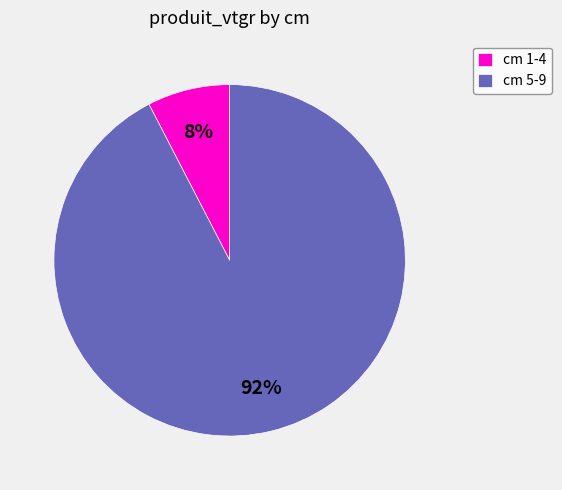

To the nearest percent, what is the combined percentage of cm 5-9 and cm 1-4?

100%